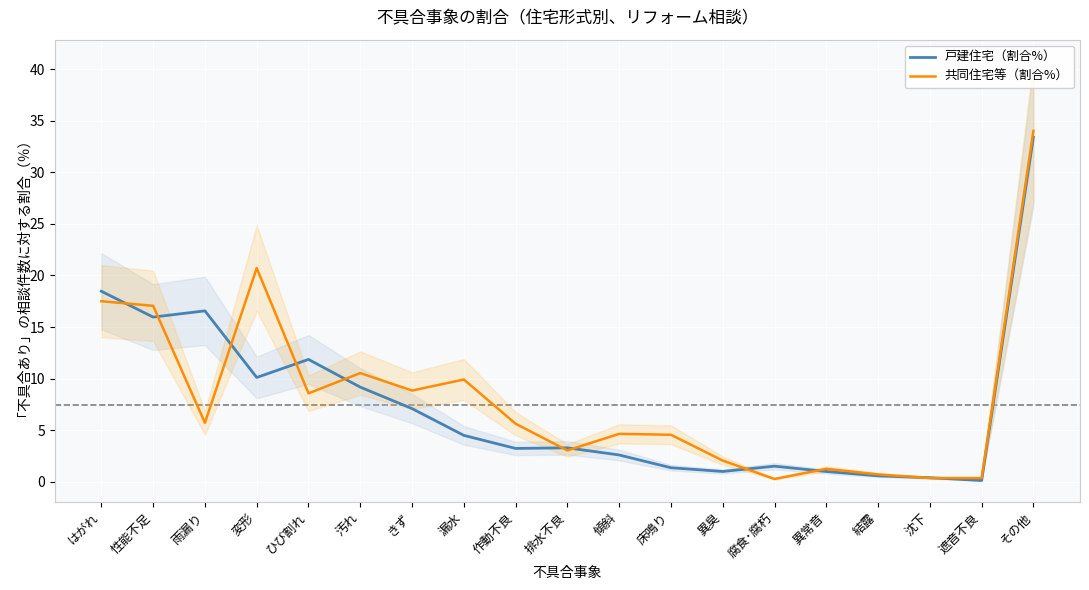

Where is 共同住宅等（割合%） nearest to the value 17?

性能不足